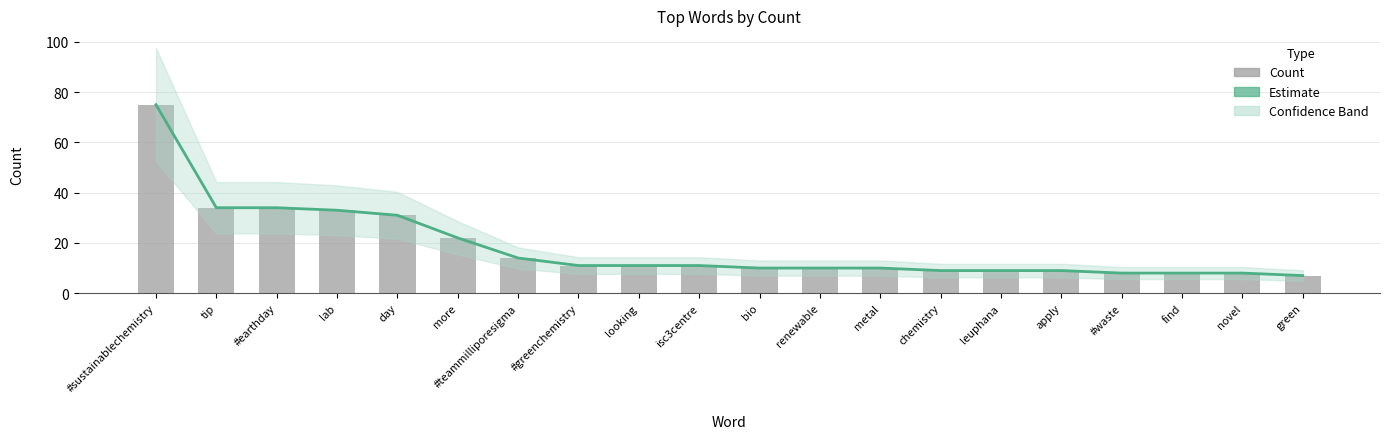

Does the chart contain any negative values?

No